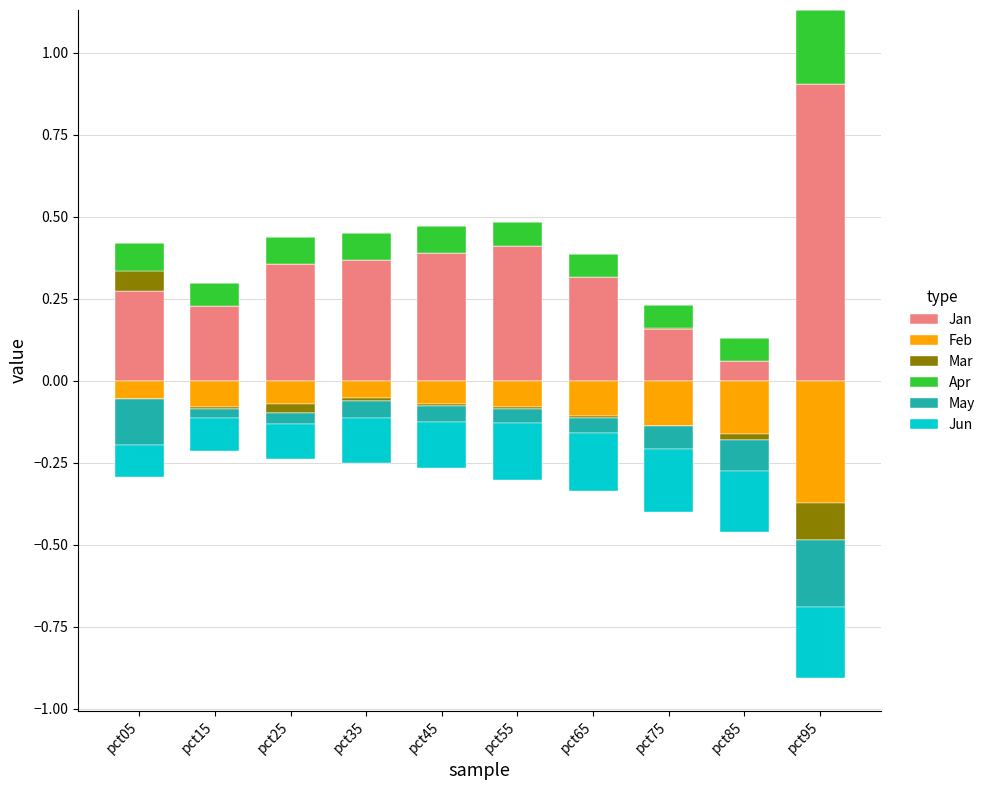

List the labels in order of Jan value, smallest first.

pct85, pct75, pct15, pct05, pct65, pct25, pct35, pct45, pct55, pct95